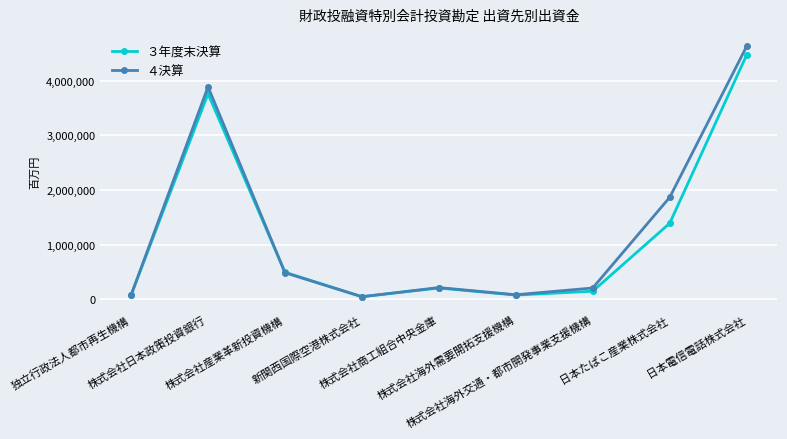

True or false: ３年度末決算 has more than 2 interior local peaks.

False